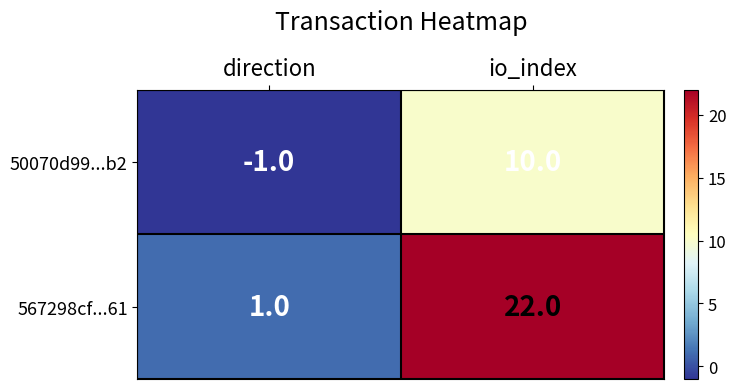

The value of 50070d99...b2 at io_index is 5. True or false?

False